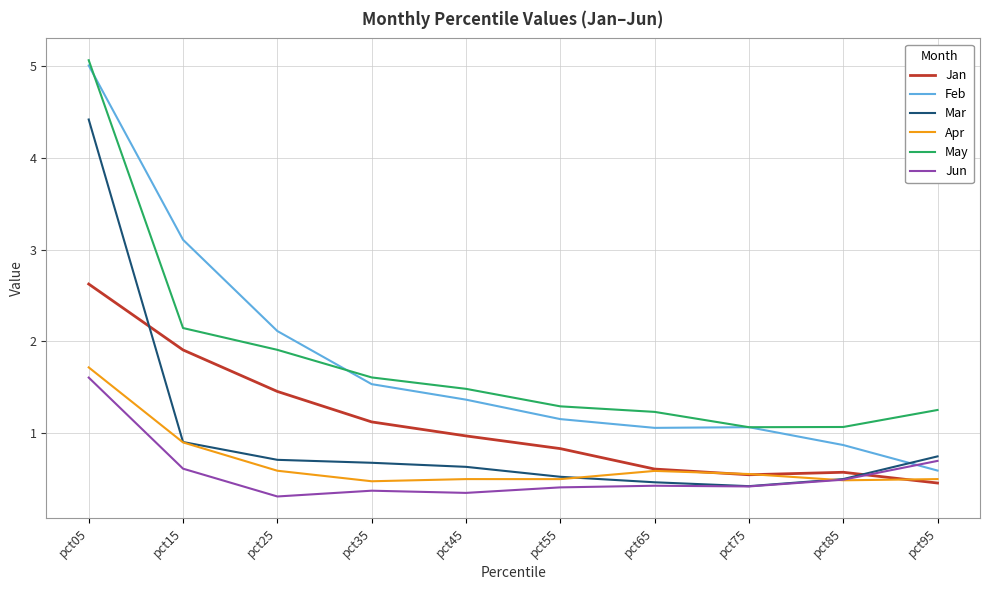

Rank the series by their maximum value, from highest to lowest.

May, Feb, Mar, Jan, Apr, Jun